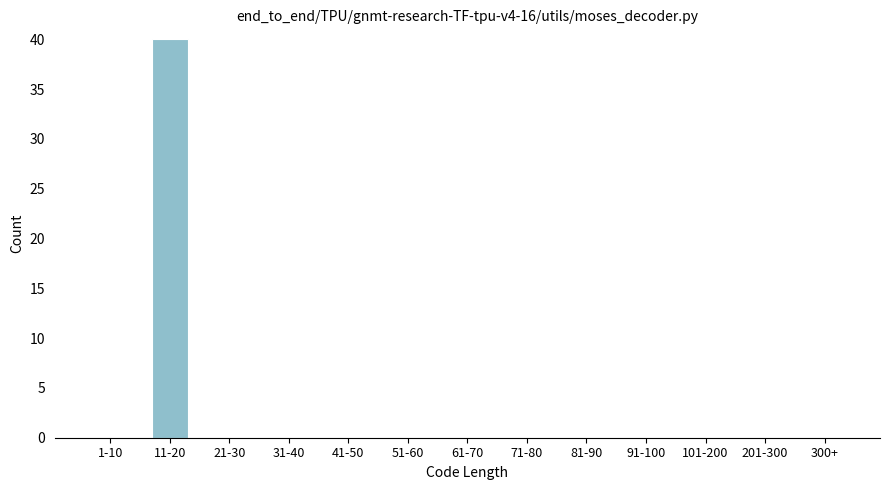

Reading right to left, list all the values displayed in this chart.

300+=0	201-300=0	101-200=0	91-100=0	81-90=0	71-80=0	61-70=0	51-60=0	41-50=0	31-40=0	21-30=0	11-20=40	1-10=0